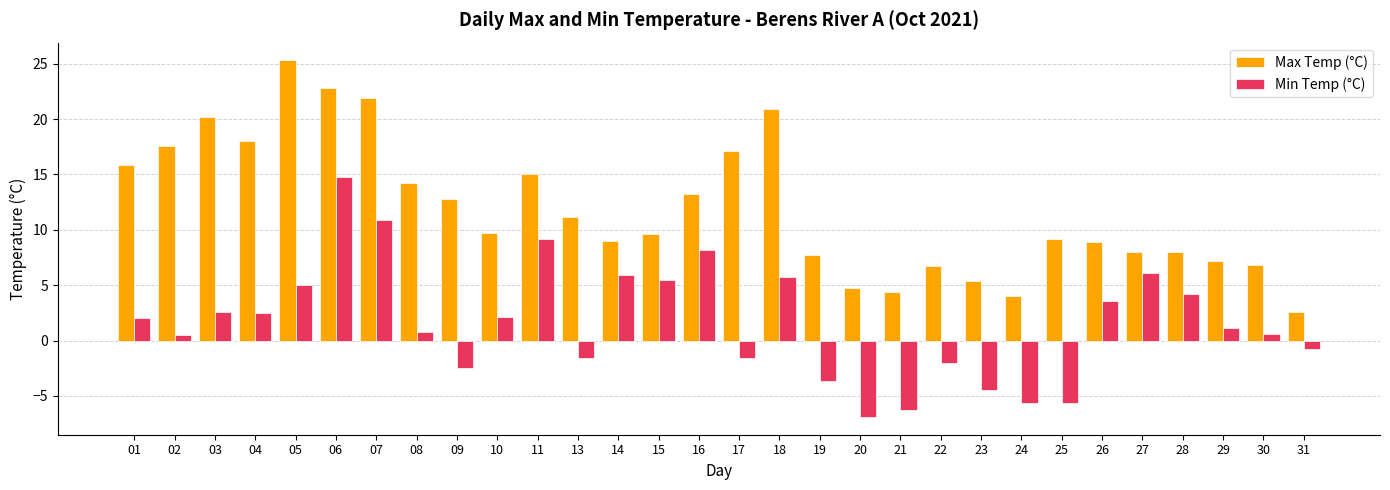

Is the value of Min Temp (°C) at 07 greater than the value of Max Temp (°C) at 18?

No